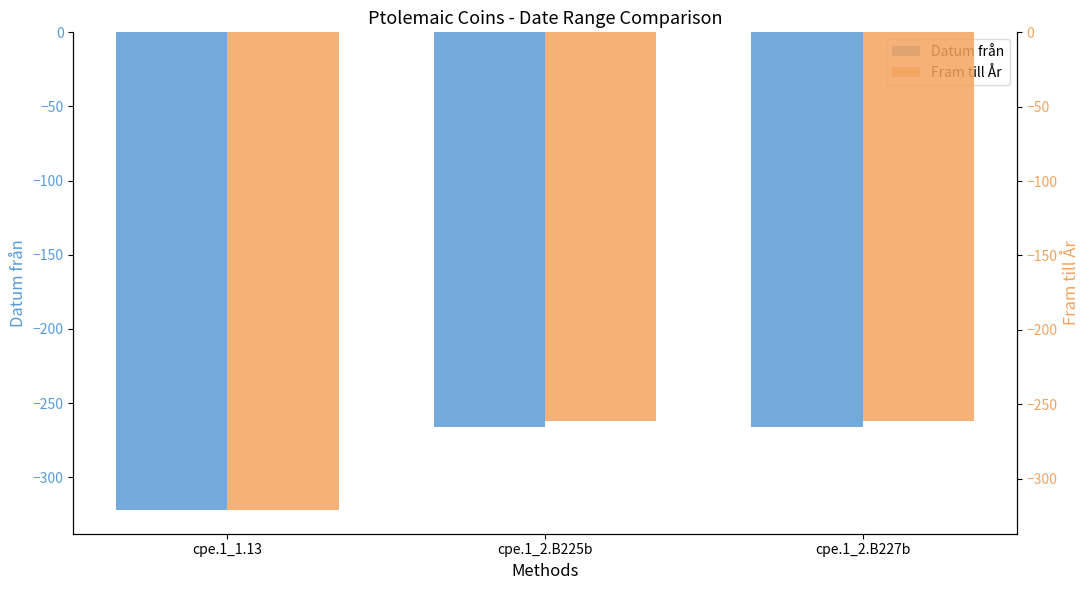

Reading left to right, list all the values displayed in this chart.

Datum från: -322	-266	-266
Fram till År: -321	-261	-261